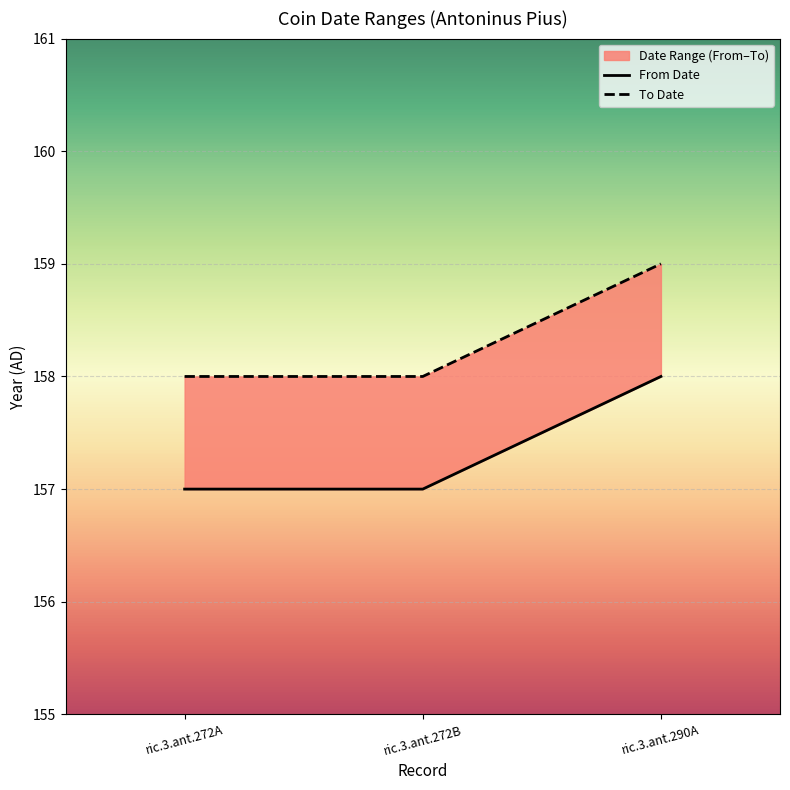

How many categories are shown in the chart?

3